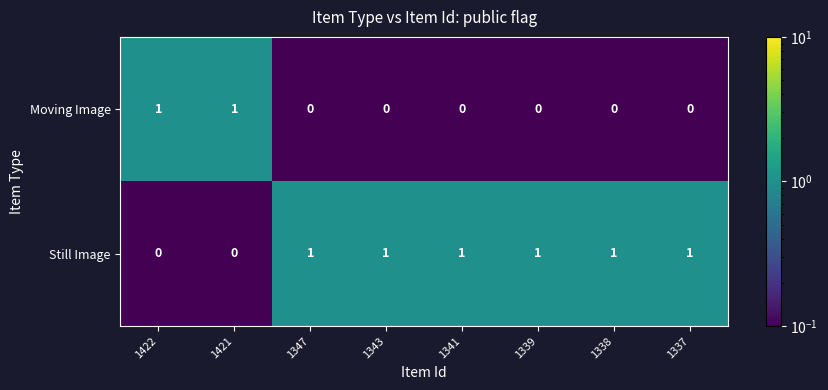

How many Moving Image values are between 0 and 1?

8